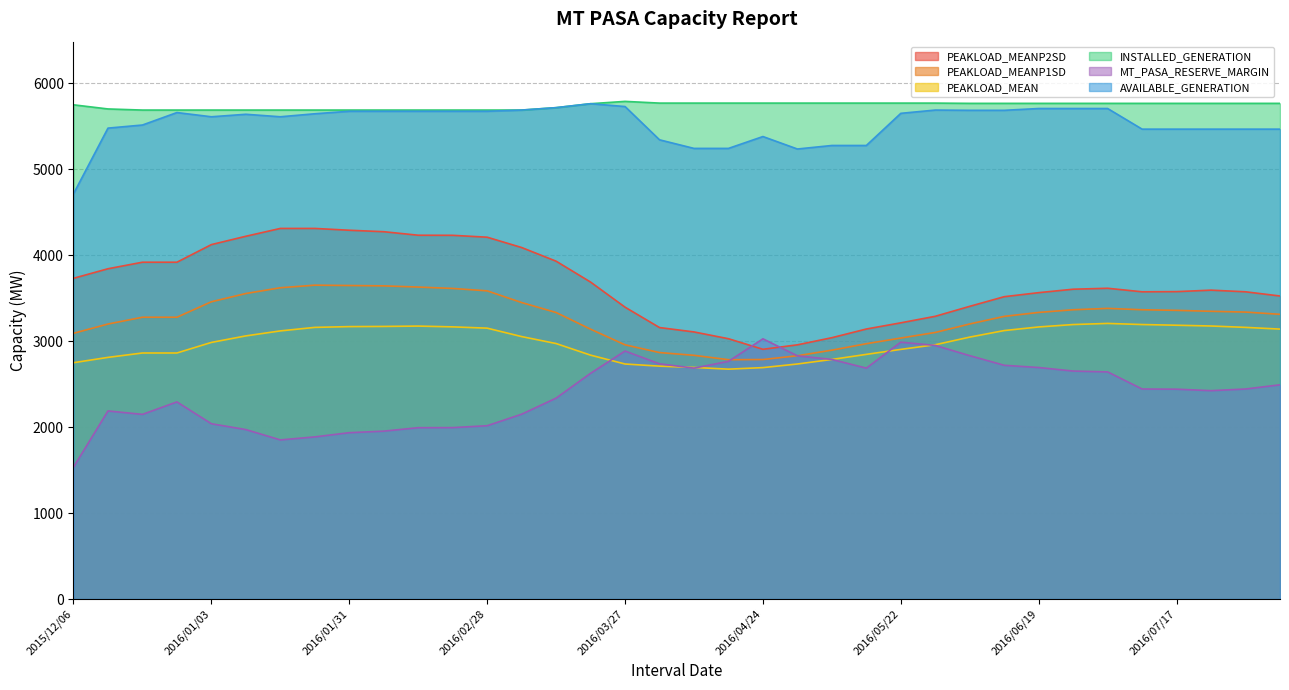

True or false: INSTALLED_GENERATION has more than 2 interior local peaks.

False